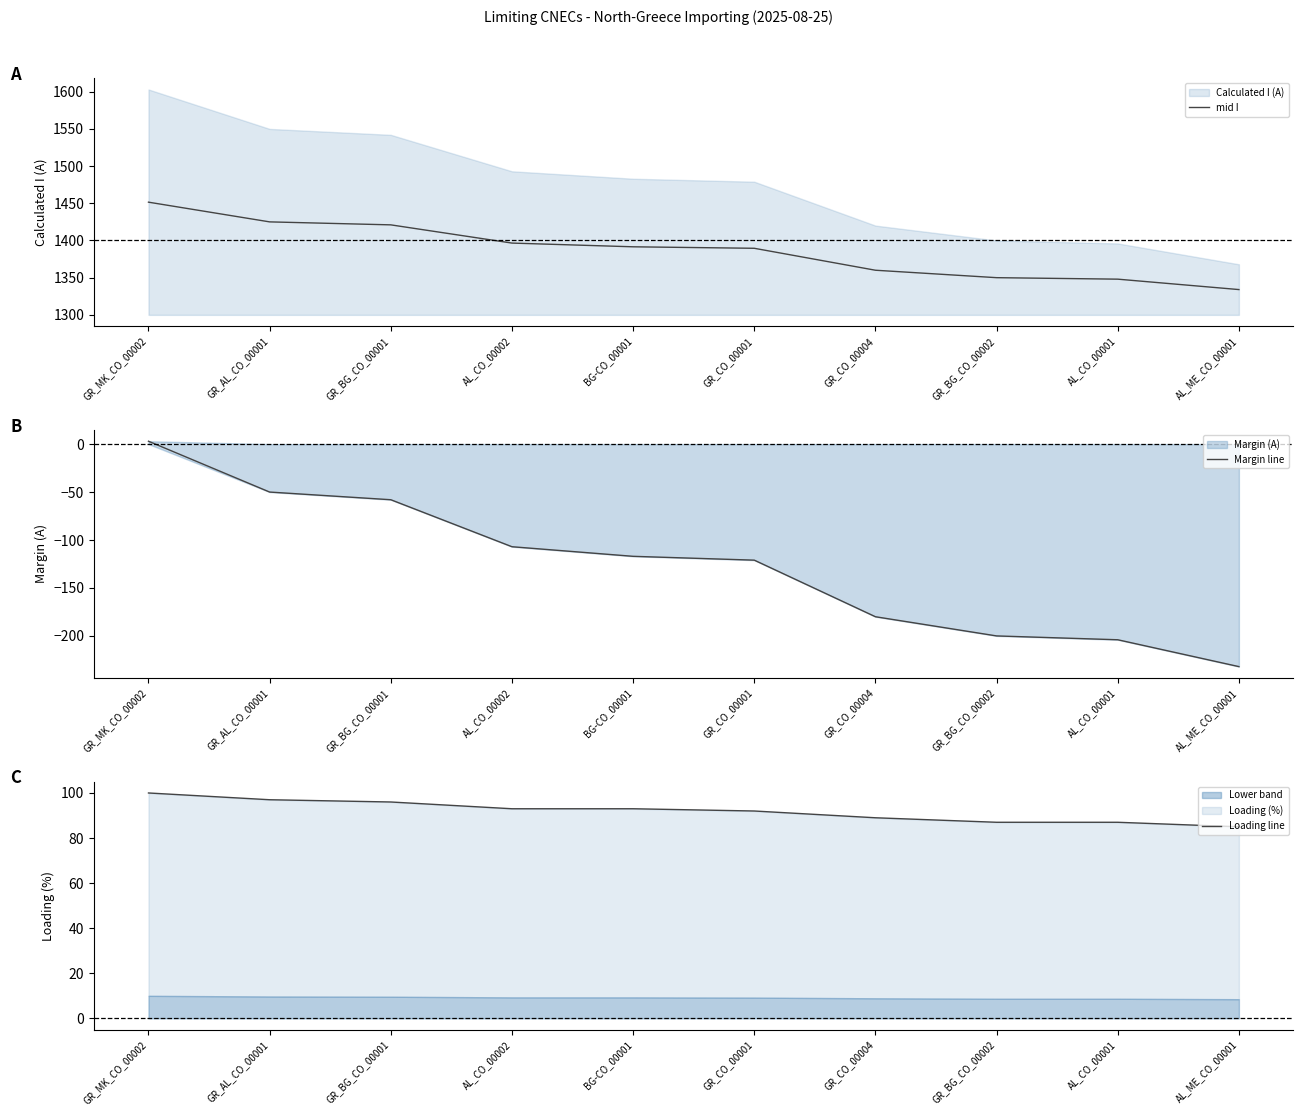

Reading left to right, transcribe all the data shown in this chart.

mid I: 1451.5	1425.0	1421.0	1396.5	1391.5	1389.5	1360.0	1350.0	1348.0	1334.0
Margin line: 3.0	-50.0	-58.0	-107.0	-117.0	-121.0	-180.0	-200.0	-204.0	-232.0
Loading line: 100.0	97.0	96.0	93.0	93.0	92.0	89.0	87.0	87.0	85.0